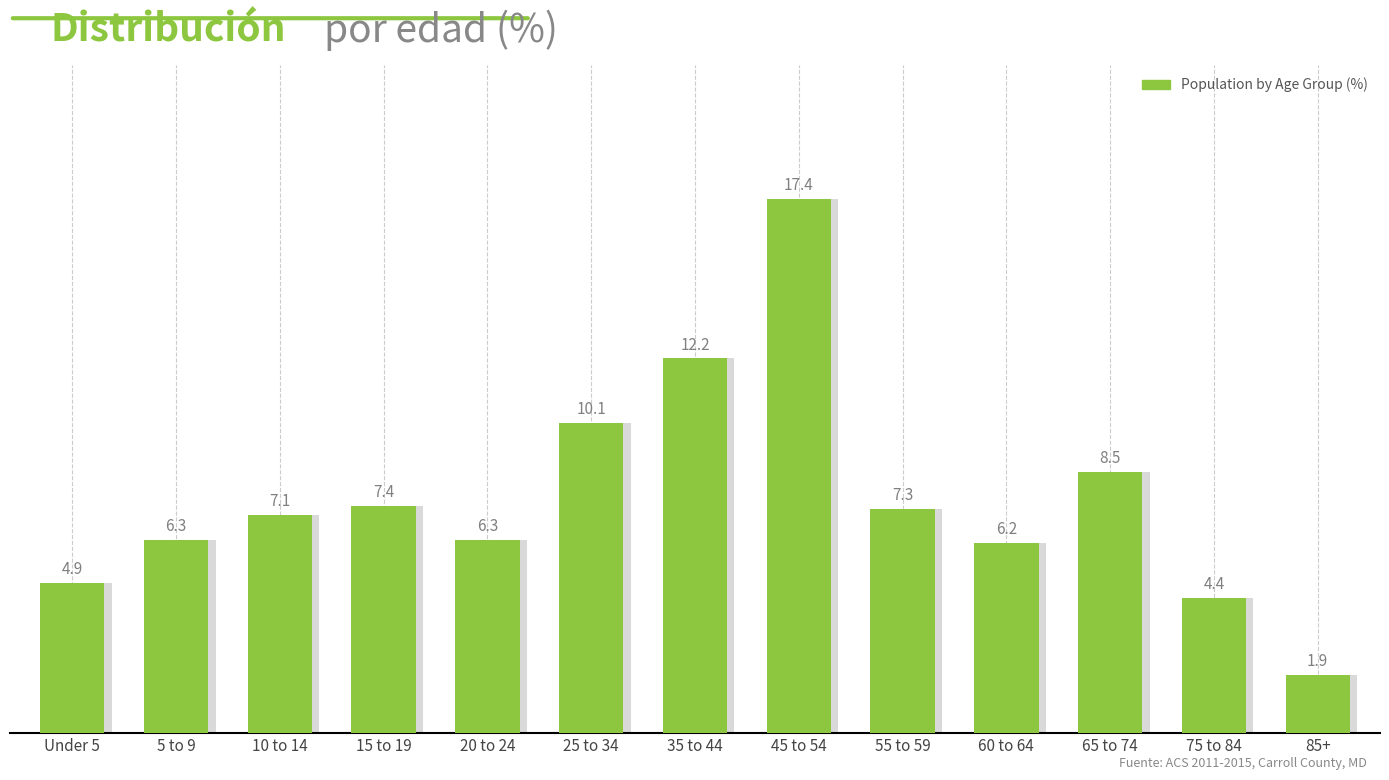

What is the value of the 7th bar from the left?

12.2